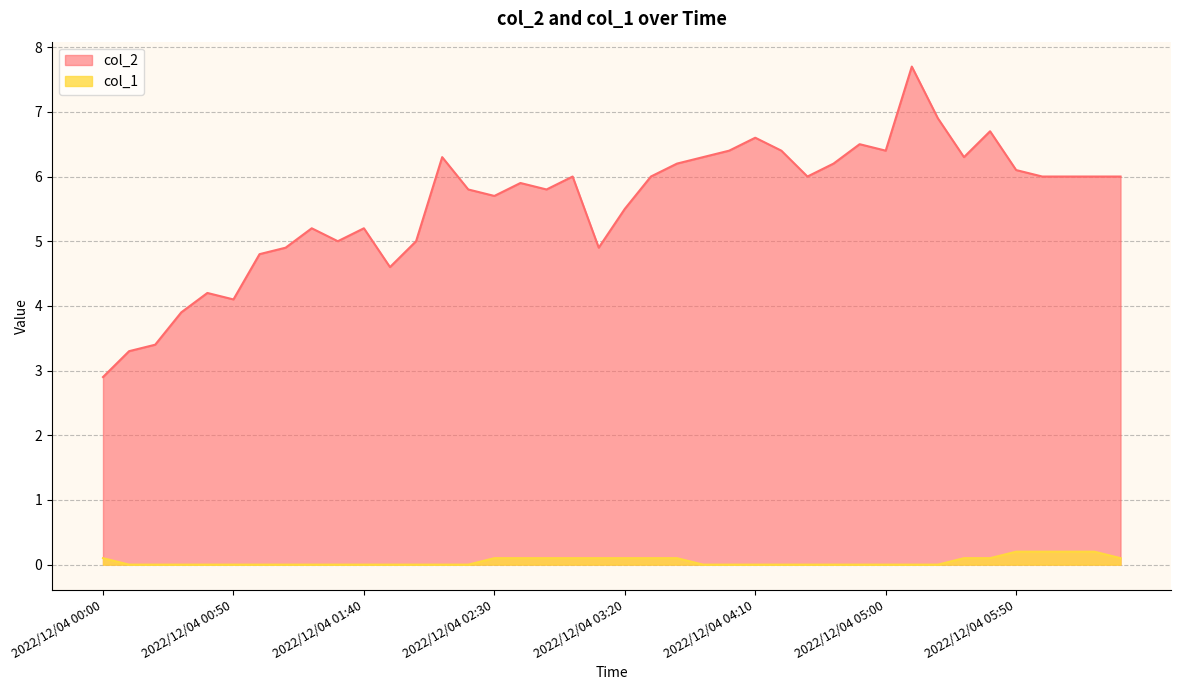

Rank the categories by col_2 value from highest to lowest.

2022/12/04 05:10, 2022/12/04 05:20, 2022/12/04 05:40, 2022/12/04 04:10, 2022/12/04 04:50, 2022/12/04 04:00, 2022/12/04 04:20, 2022/12/04 05:00, 2022/12/04 02:10, 2022/12/04 03:50, 2022/12/04 05:30, 2022/12/04 03:40, 2022/12/04 04:40, 2022/12/04 05:50, 2022/12/04 03:00, 2022/12/04 03:30, 2022/12/04 04:30, 2022/12/04 06:00, 2022/12/04 06:10, 2022/12/04 06:20, 2022/12/04 06:30, 2022/12/04 02:40, 2022/12/04 02:20, 2022/12/04 02:50, 2022/12/04 02:30, 2022/12/04 03:20, 2022/12/04 01:20, 2022/12/04 01:40, 2022/12/04 01:30, 2022/12/04 02:00, 2022/12/04 01:10, 2022/12/04 03:10, 2022/12/04 01:00, 2022/12/04 01:50, 2022/12/04 00:40, 2022/12/04 00:50, 2022/12/04 00:30, 2022/12/04 00:20, 2022/12/04 00:10, 2022/12/04 00:00